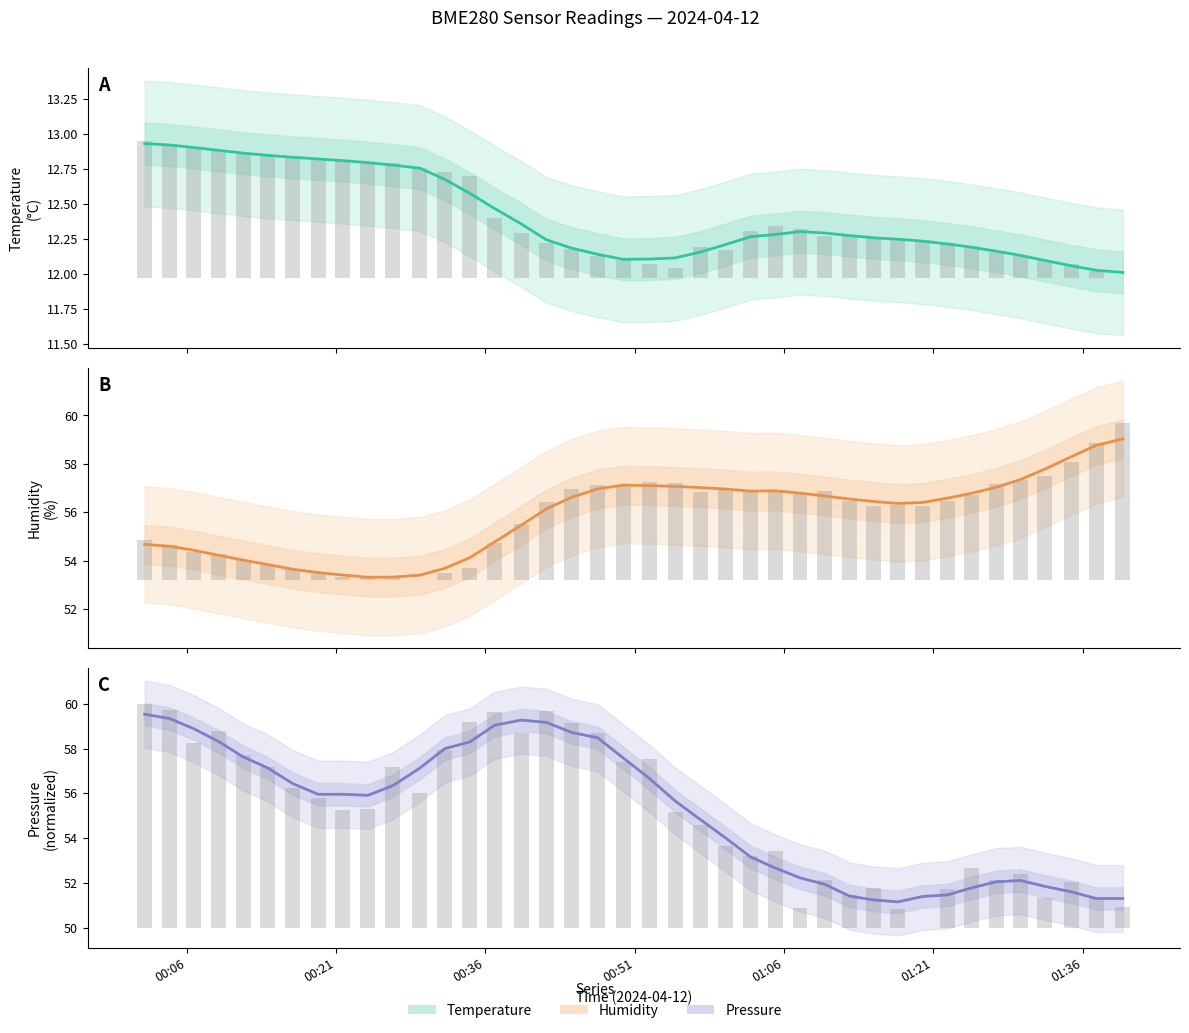

How many data points does each series have?

40